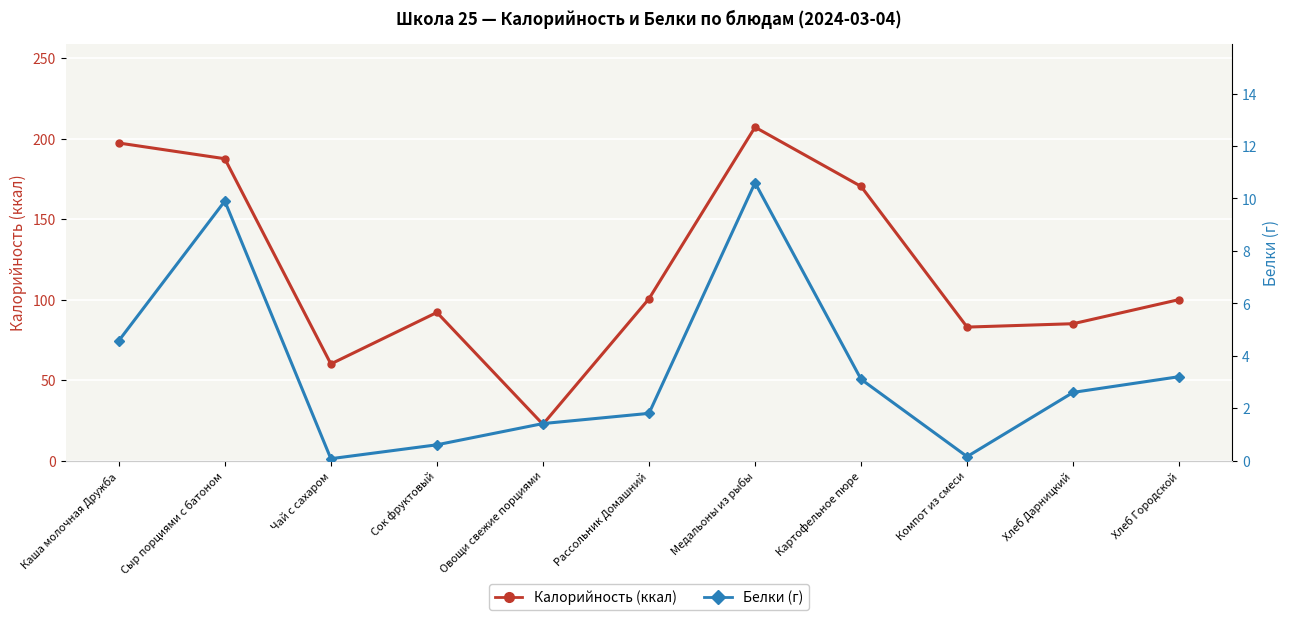

What is the value of the Белки point at the 4th from the left?

0.6